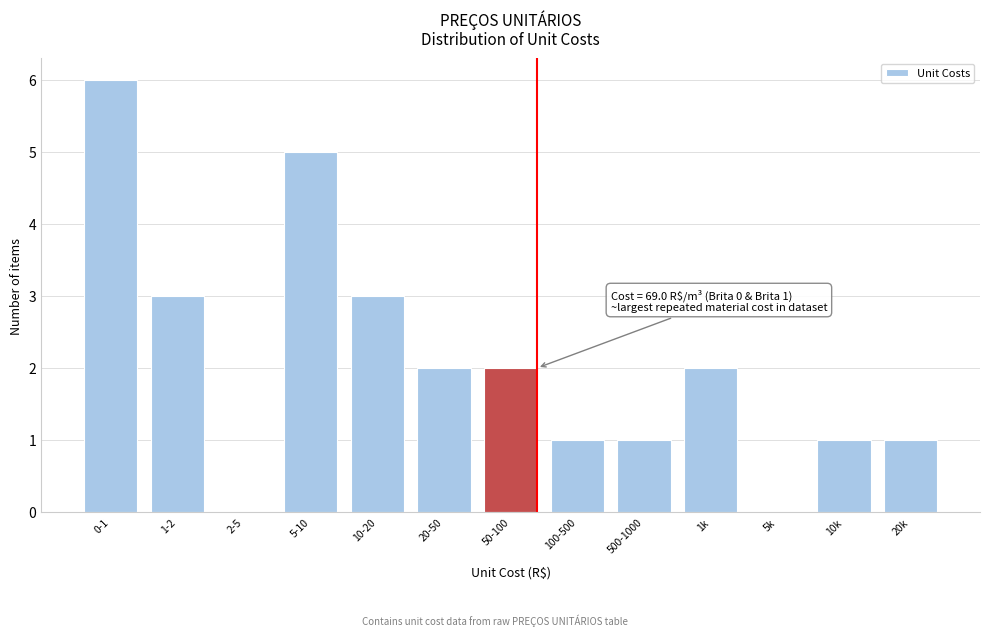

Reading left to right, extract all data points from this chart.

0-1=6	1-2=3	2-5=0	5-10=5	10-20=3	20-50=2	50-100=2	100-500=1	500-1000=1	1k=2	5k=0	10k=1	20k=1